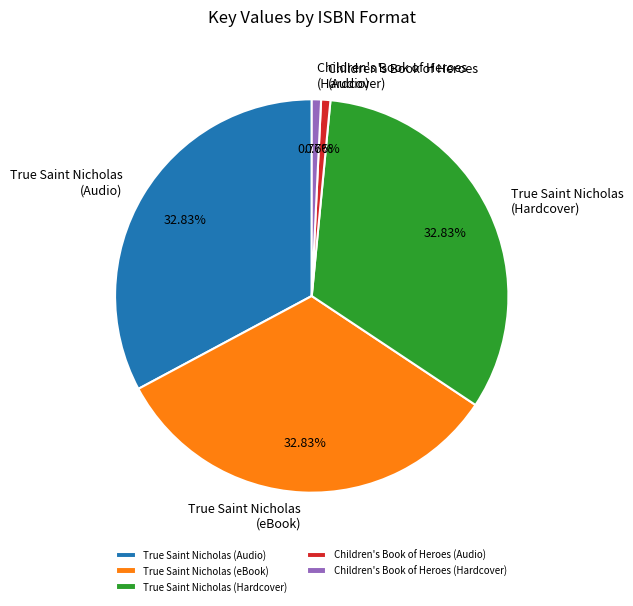

What percentage is the Children's Book of Heroes (Audio) slice, to the nearest percent?

1%